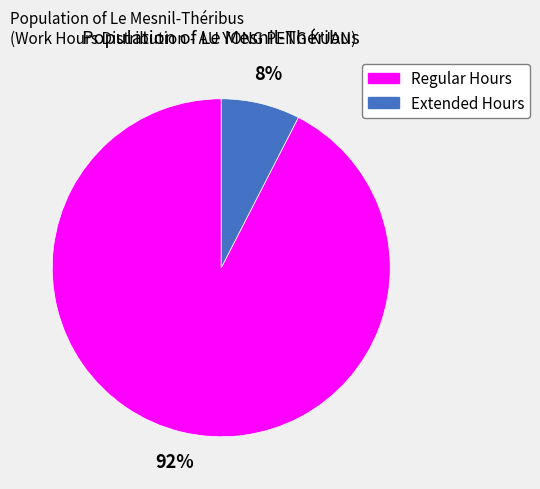

Is the sum of Regular Hours and Extended Hours greater than half?

Yes